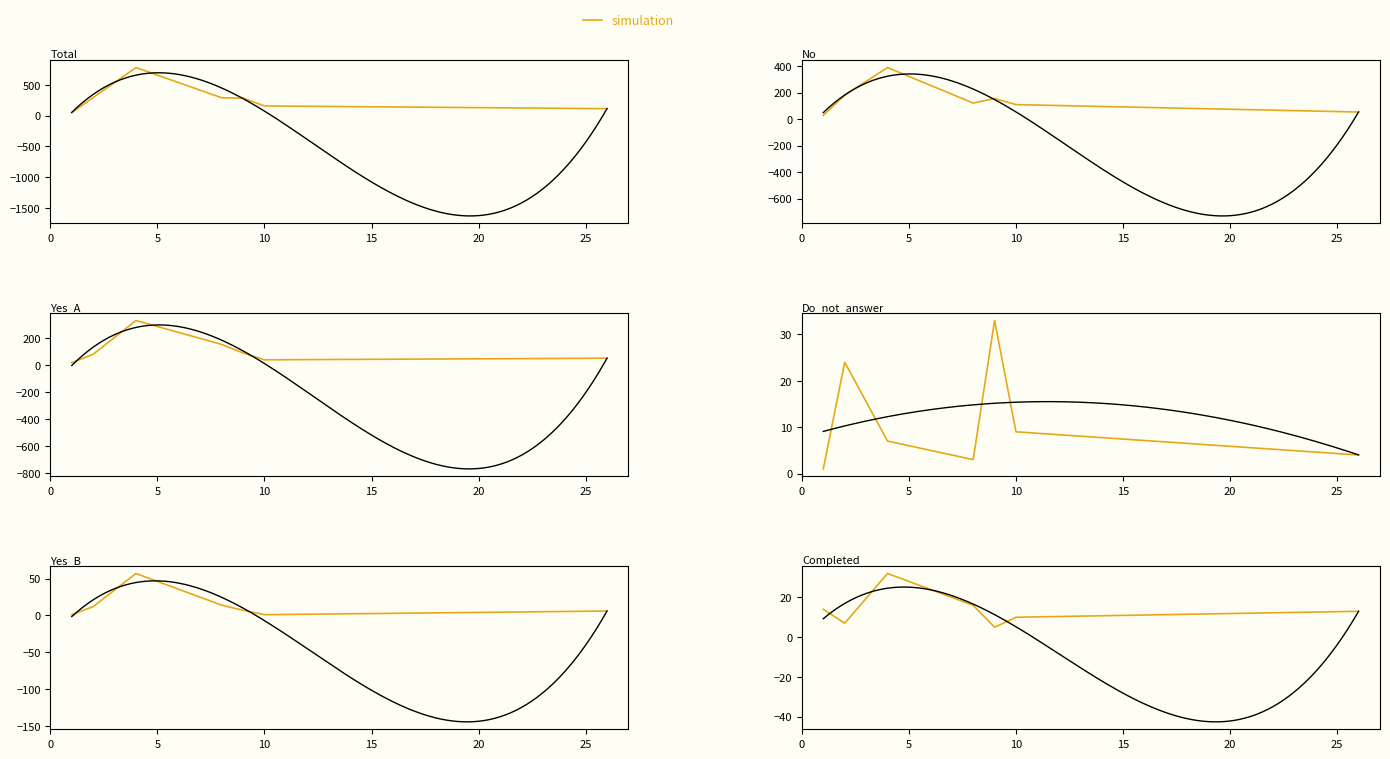

Where is the data nearest to the value 18?

15